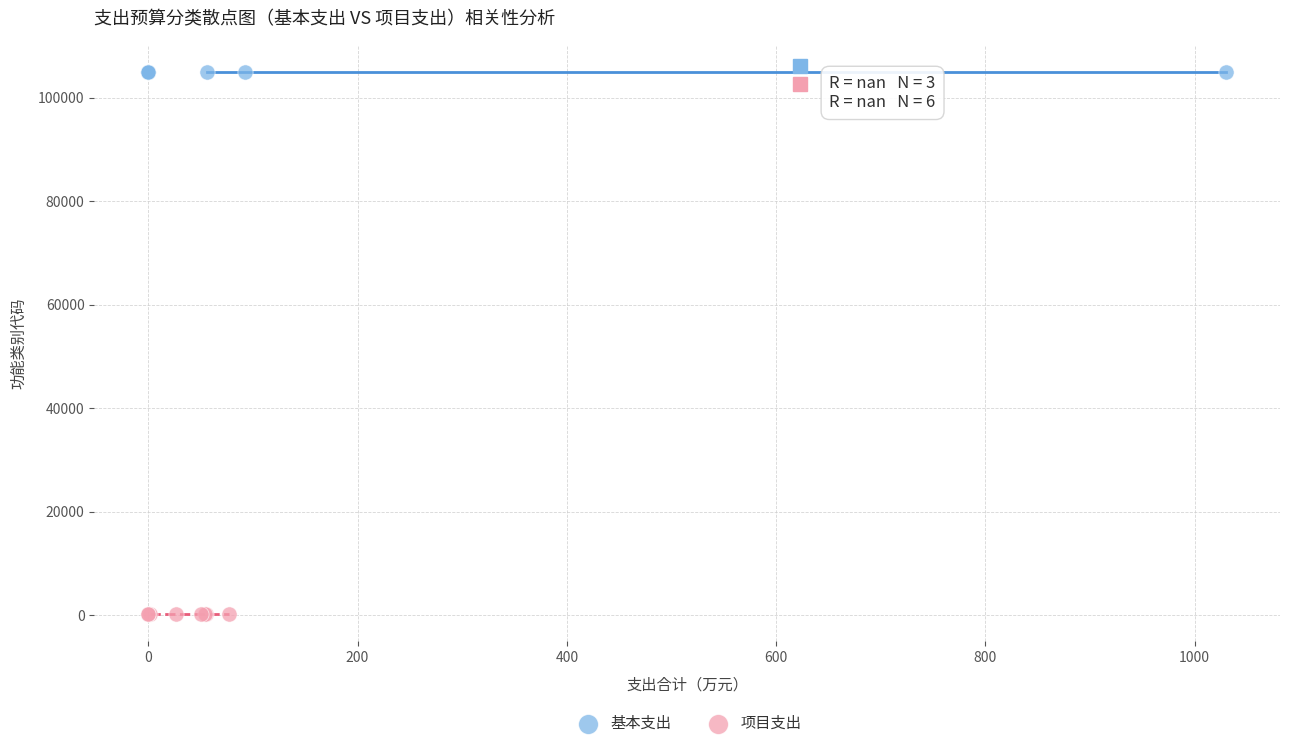

Which series reaches the minimum Y coordinate?

项目支出